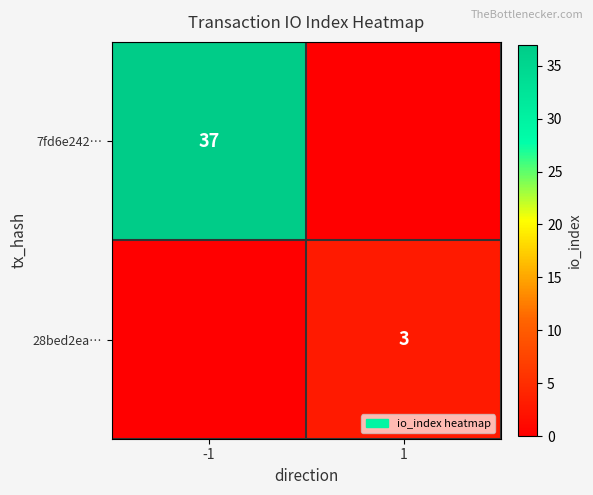

How many categories are shown in the chart?

2